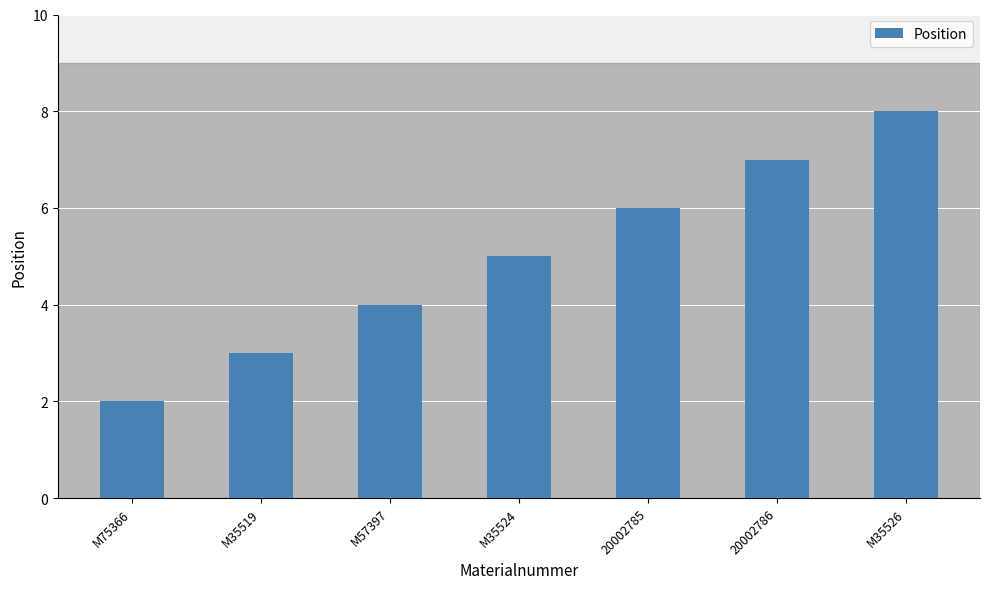

What is the difference between the second highest and second lowest values?

4